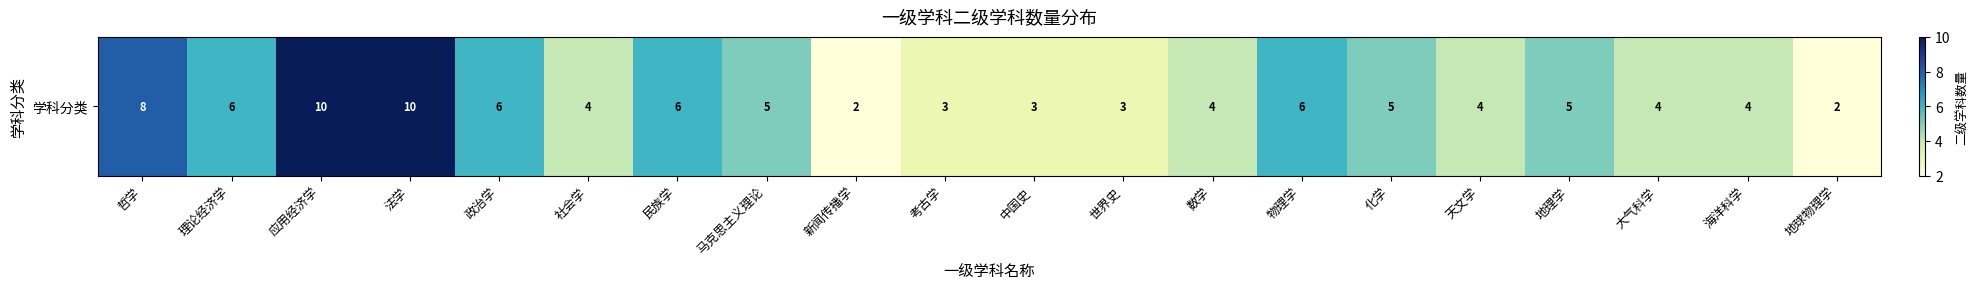

What is the difference between the maximum and minimum values?

8